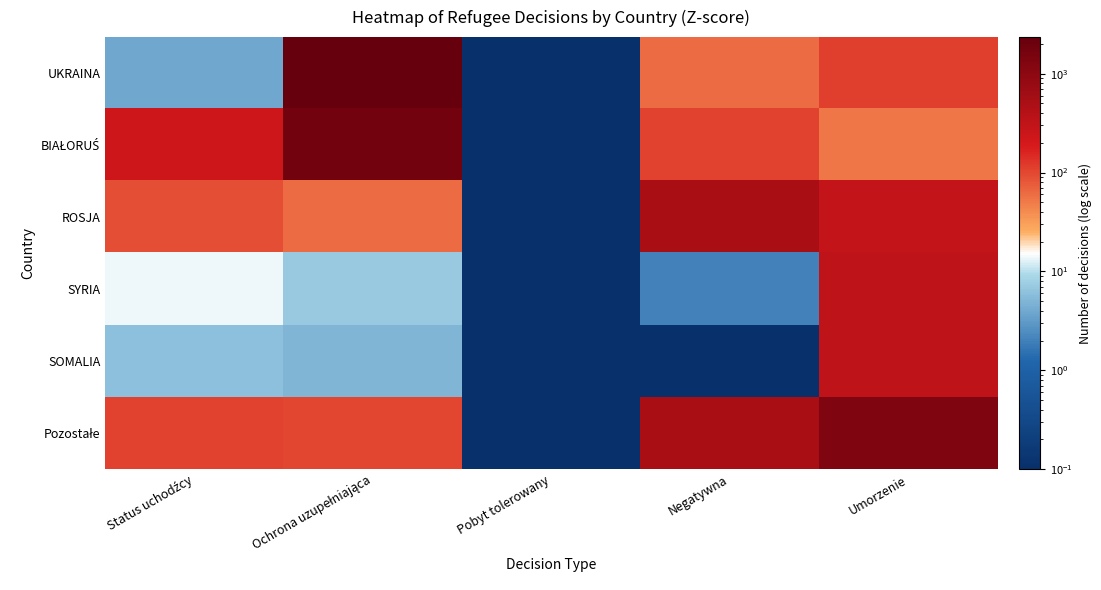

Between Negatywna and Pobyt tolerowany, which is larger?

Negatywna